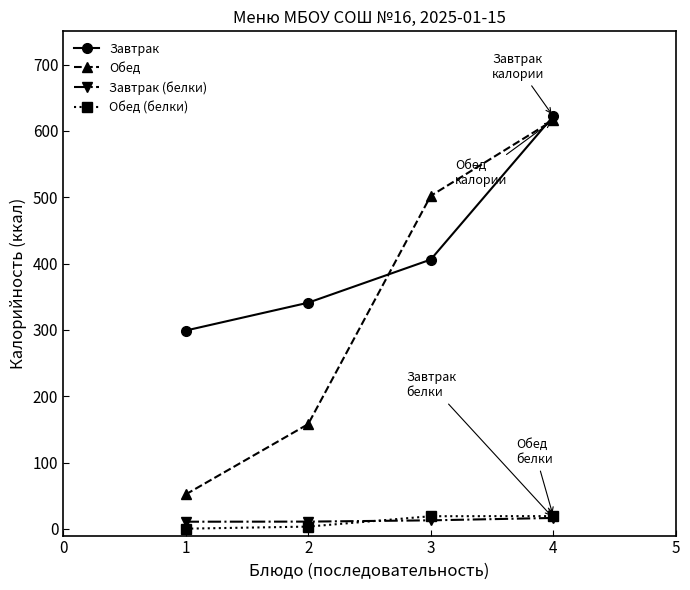

Which series has the largest total across all categories?

Завтрак